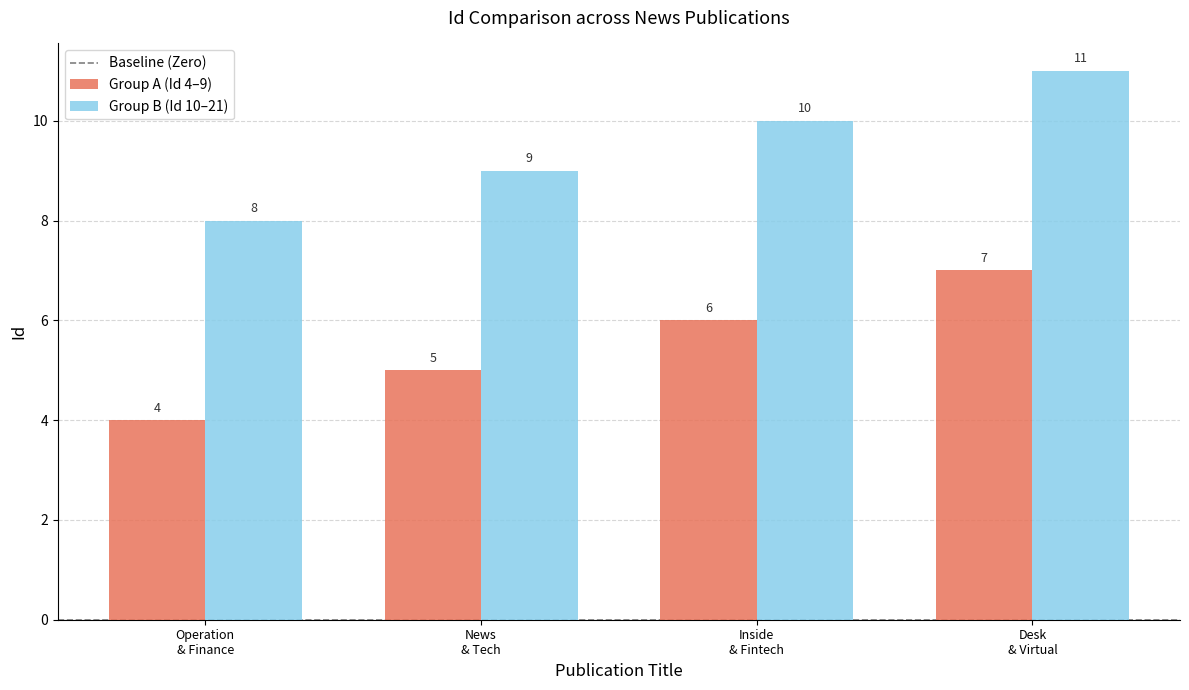

Rank the series by their maximum value, from highest to lowest.

Group B (Id 10–21), Group A (Id 4–9)